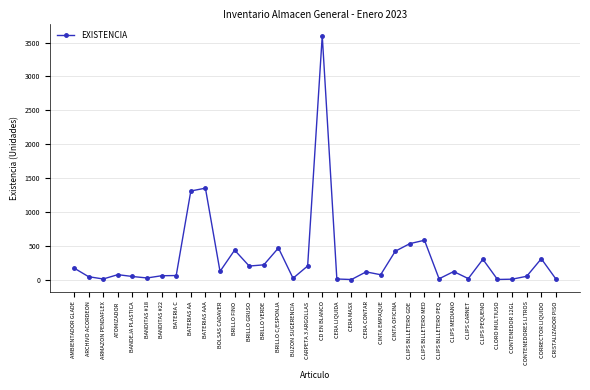

What is the value of the 3rd point from the left?

9